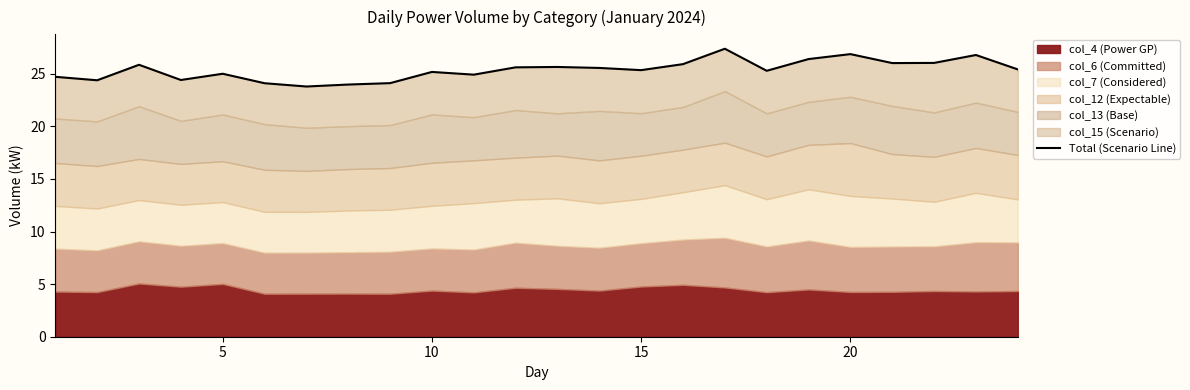

The value at 21 is 34.9. True or false?

False